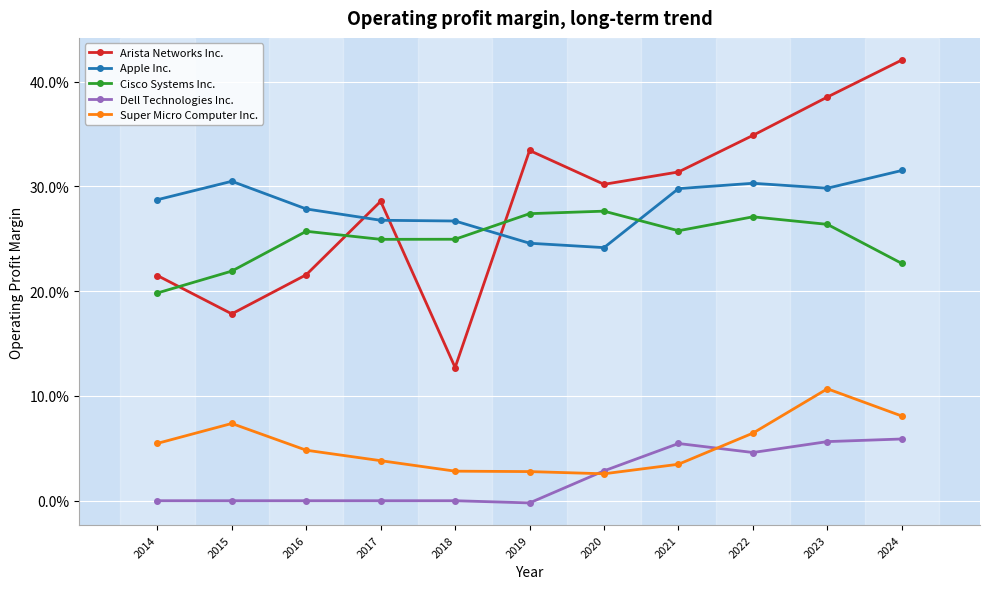

What are all the series names shown in the legend?

Arista Networks Inc., Apple Inc., Cisco Systems Inc., Dell Technologies Inc., Super Micro Computer Inc.